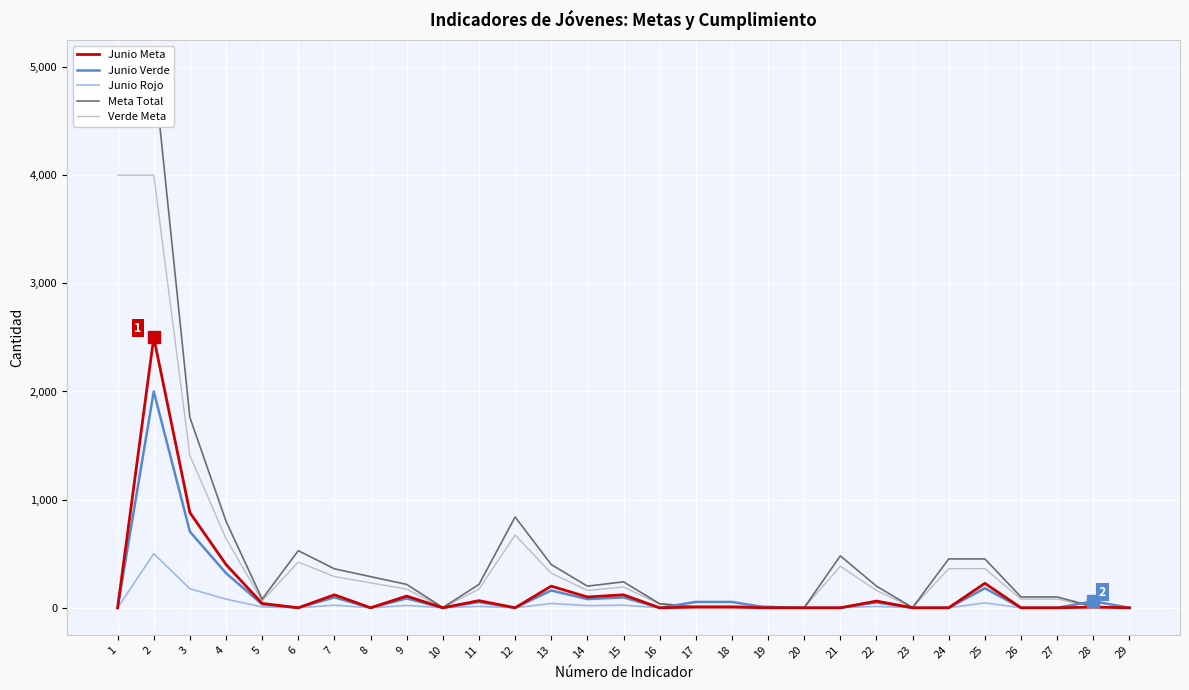

What is the greatest value displayed?

5000.0